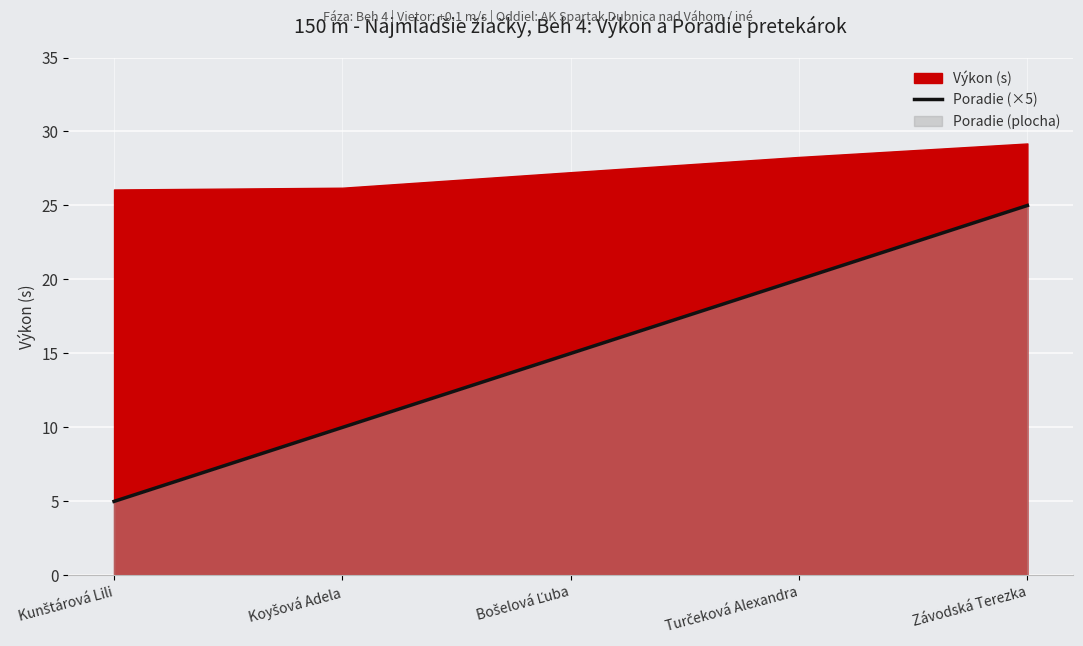

Is it true that Poradie (×5) equals 34 at Závodská Terezka?

False